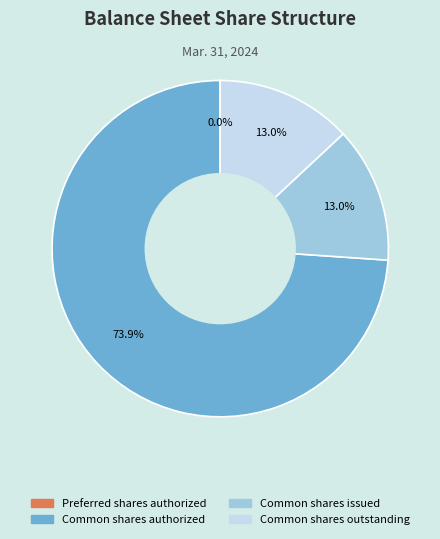

Which slice is the largest?

Common shares authorized